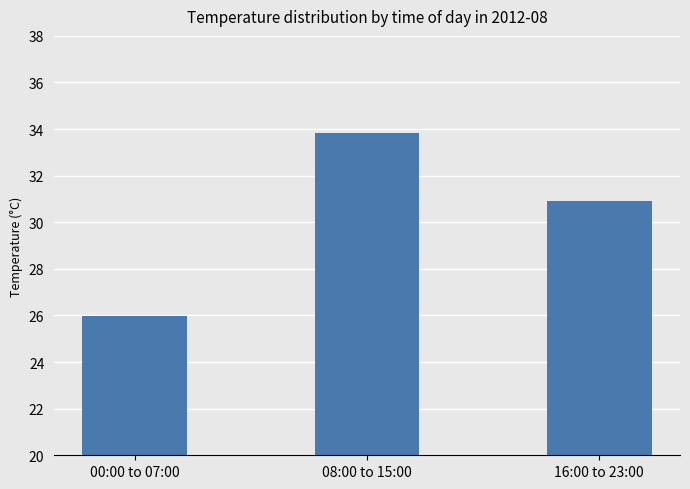

Rank the categories by value from highest to lowest.

08:00 to 15:00, 16:00 to 23:00, 00:00 to 07:00